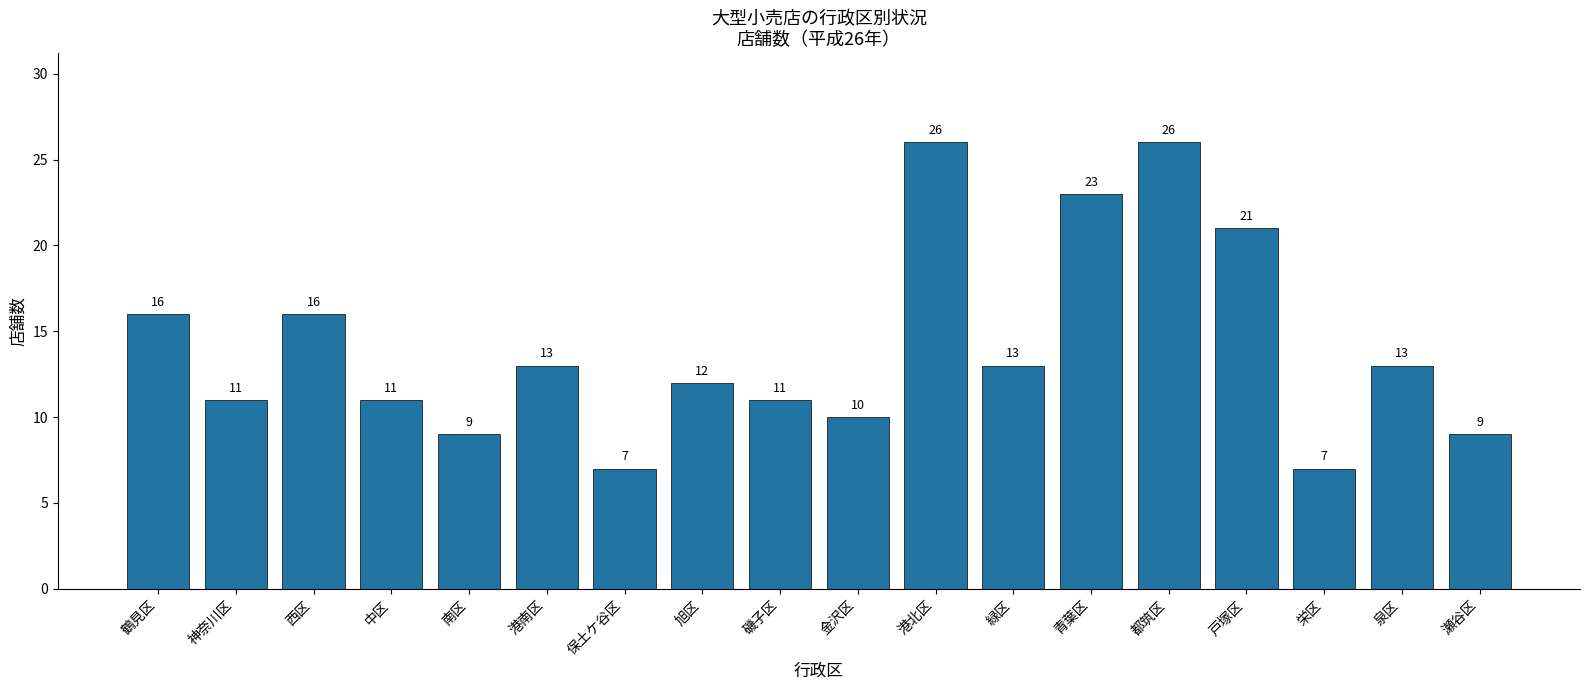

What is the greatest value displayed?

26